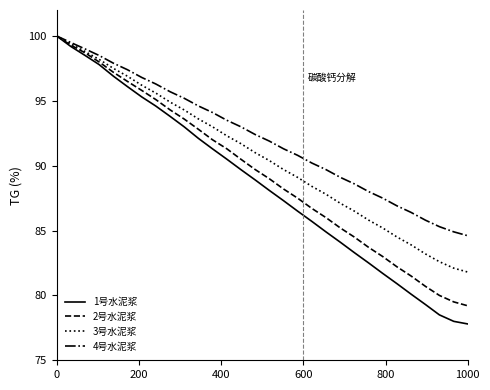

Which series has the largest range (max minus min)?

1号水泥浆